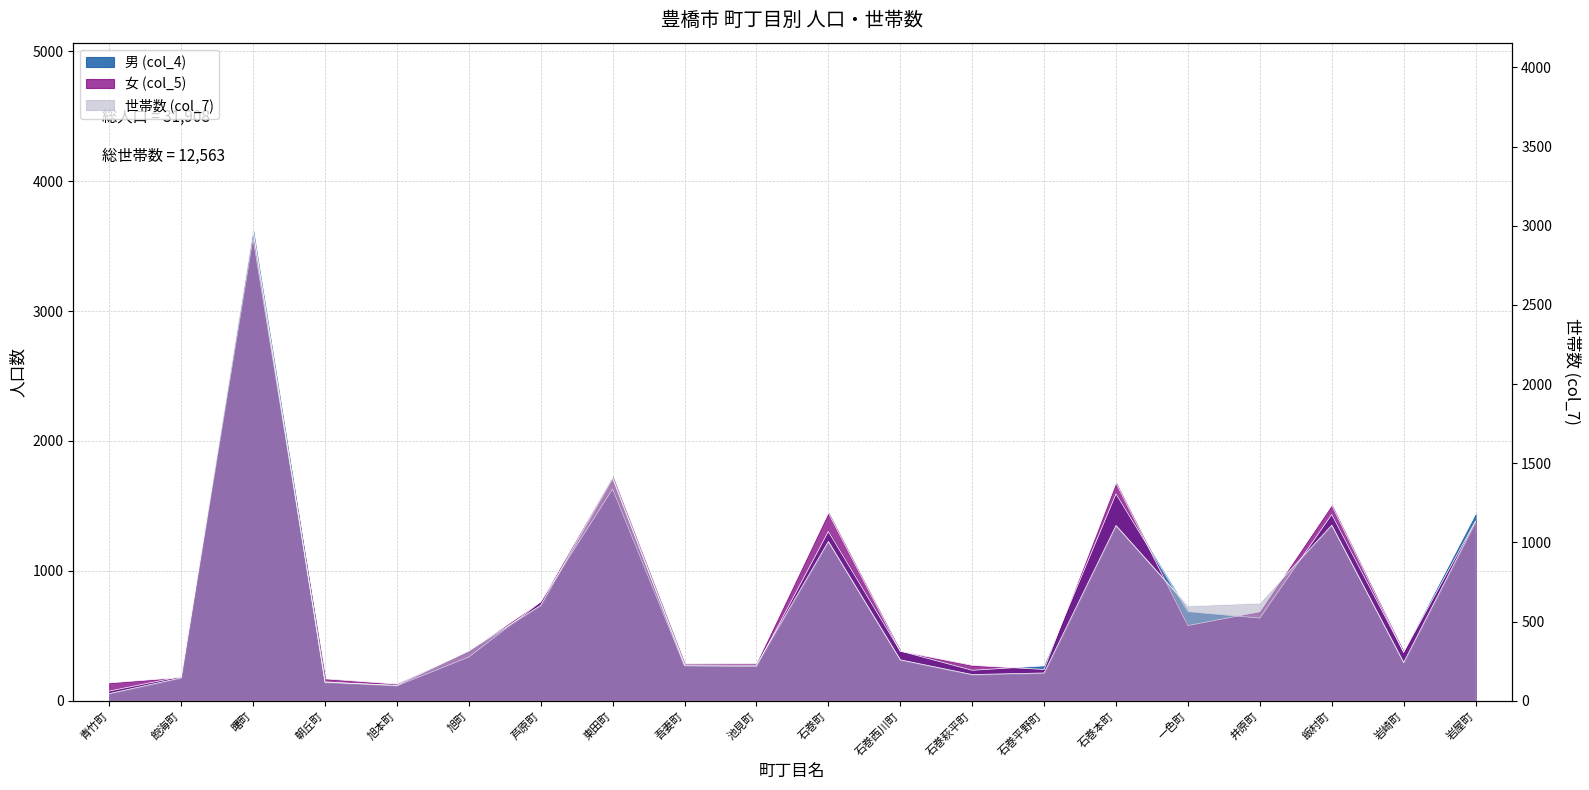

The value of 男 (col_4) at 井原町 is 410. True or false?

False